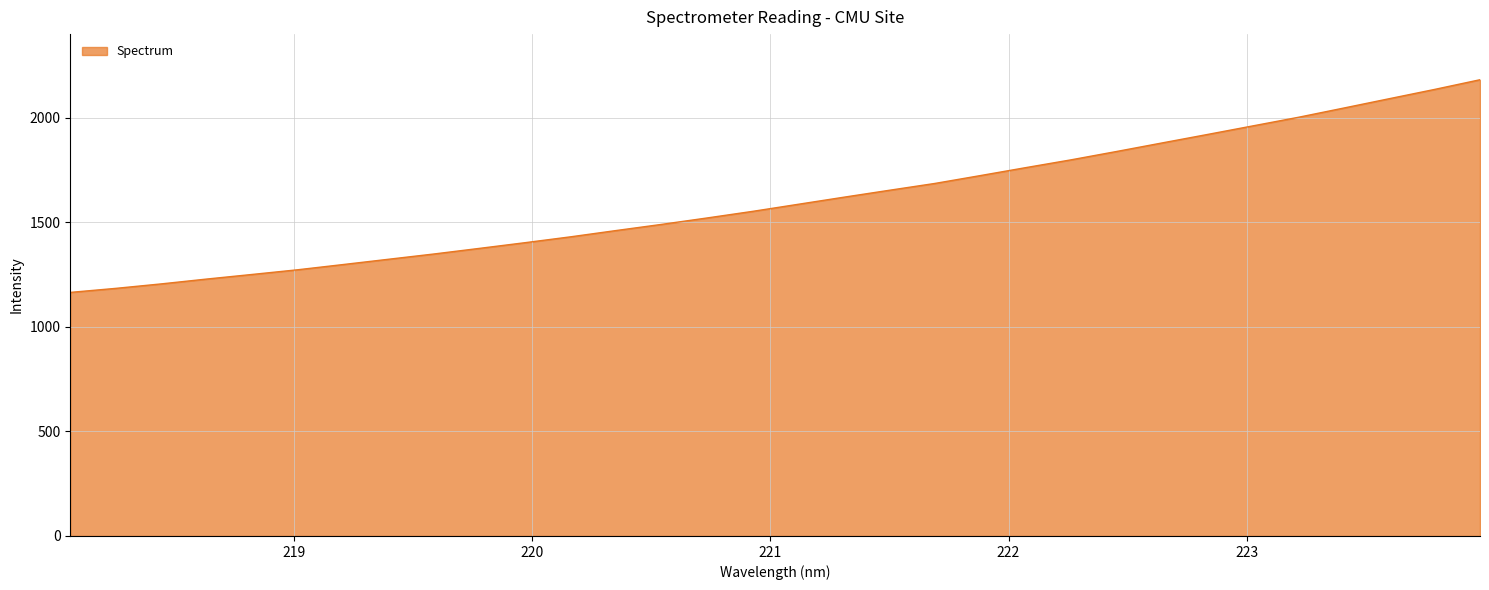

Does the chart display data point markers on the line(s)?

No